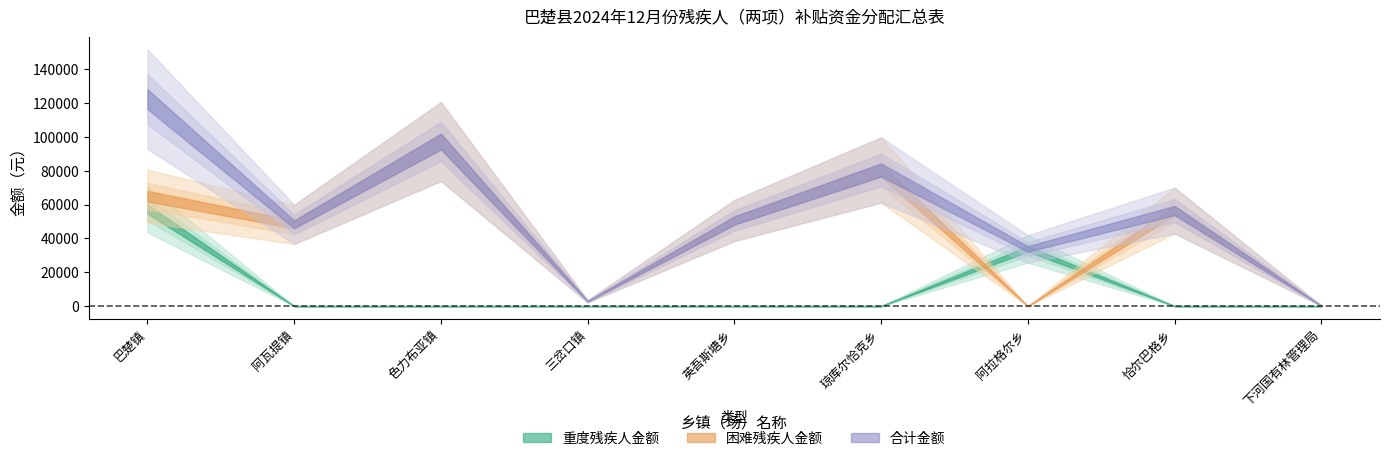

What is the approximate value of 困难残疾人金额 at 巴楚镇, to the nearest 100?

65000